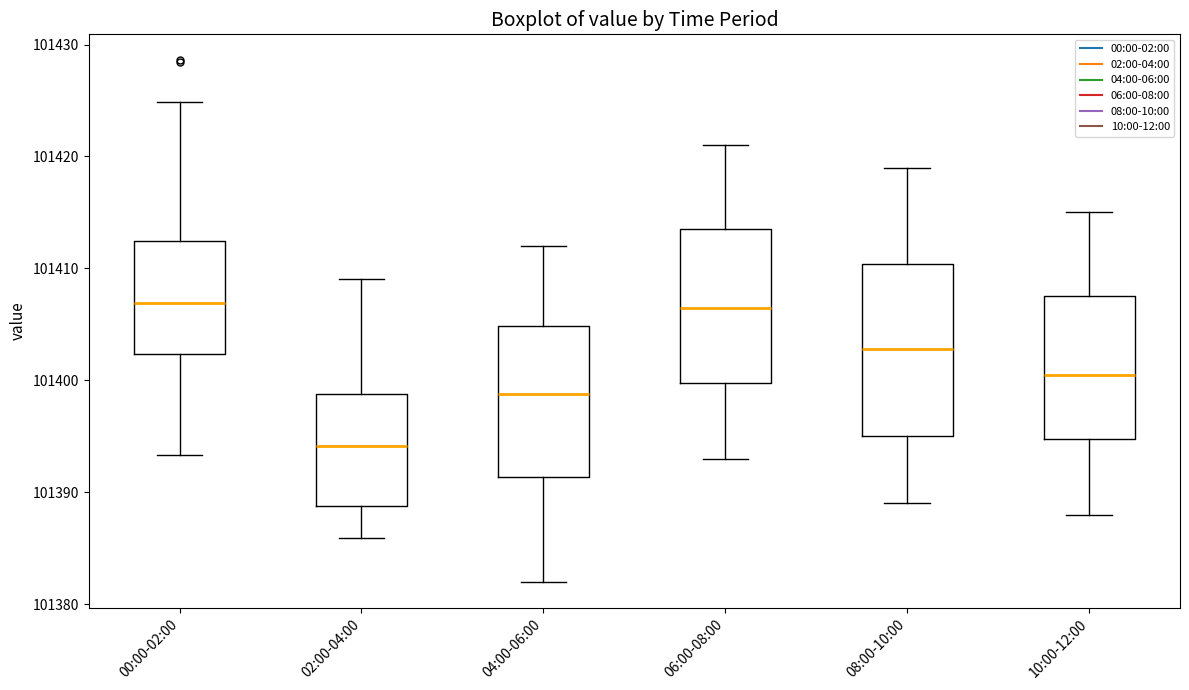

Reading left to right, transcribe this box plot: for each box, give where its median line is, the range the box spans, and where its two whiskers end, as read against the y-axis. The values are not printed on the chart, so give them approximately, as read against the axis.

00:00-02:00: median 101407, box 101402 to 101412, whiskers 101393 to 101425
02:00-04:00: median 101394, box 101389 to 101399, whiskers 101386 to 101409
04:00-06:00: median 101399, box 101391 to 101405, whiskers 101382 to 101412
06:00-08:00: median 101407, box 101400 to 101414, whiskers 101393 to 101421
08:00-10:00: median 101403, box 101395 to 101410, whiskers 101389 to 101419
10:00-12:00: median 101401, box 101395 to 101408, whiskers 101388 to 101415